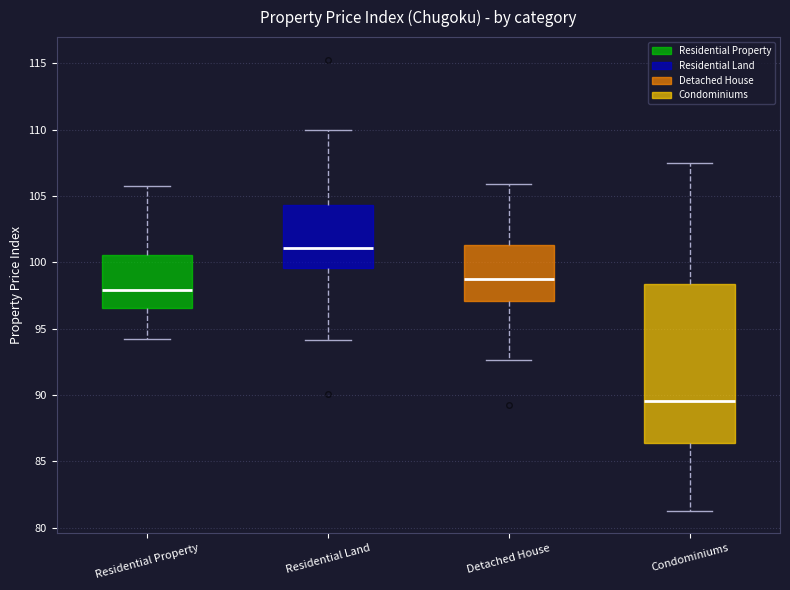

Reading left to right, transcribe this box plot: for each box, give where its median line is, the range the box spans, and where its two whiskers end, as read against the y-axis. The values are not printed on the chart, so give them approximately, as read against the axis.

Residential Property: median 98.0, box 96.5 to 100.5, whiskers 94.0 to 106.0
Residential Land: median 101.0, box 99.5 to 104.5, whiskers 94.0 to 110.0
Detached House: median 98.5, box 97.0 to 101.5, whiskers 92.5 to 106.0
Condominiums: median 89.5, box 86.5 to 98.5, whiskers 81.5 to 107.5